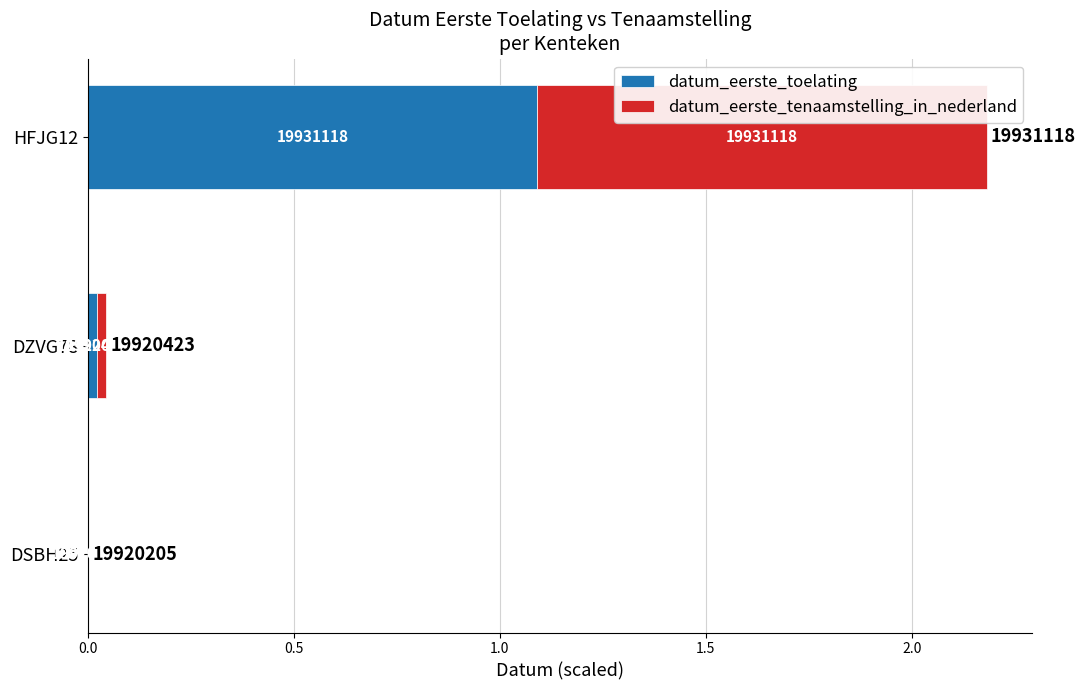

Which series has the largest total across all categories?

datum_eerste_toelating